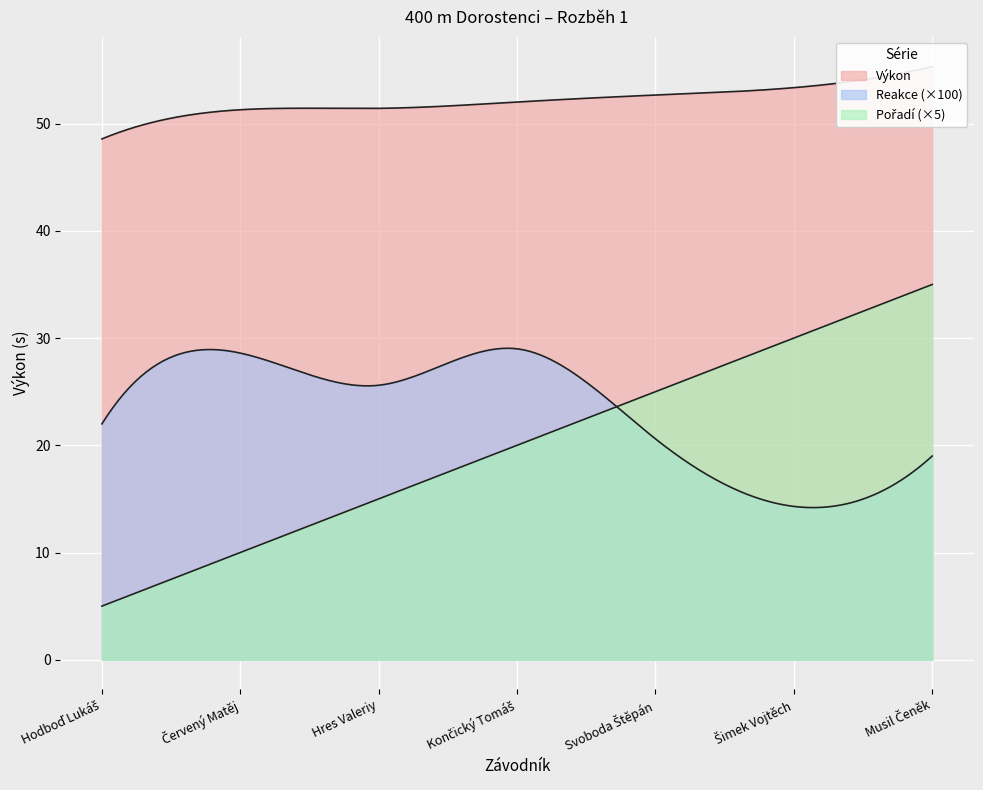

Reading right to left, transcribe all the data shown in this chart.

Pořadí: Musil Čeněk=7.0	Šimek Vojtěch=6.0	Svoboda Štěpán=5.0	Končický Tomáš=4.0	Hres Valeriy=3.0	Červený Matěj=2.0	Hodboď Lukáš=1.0
Výkon: Musil Čeněk=55.3	Šimek Vojtěch=53.4	Svoboda Štěpán=52.7	Končický Tomáš=52.0	Hres Valeriy=51.4	Červený Matěj=51.3	Hodboď Lukáš=48.6
Reakce: Musil Čeněk=0.2	Šimek Vojtěch=0.1	Svoboda Štěpán=0.2	Končický Tomáš=0.3	Hres Valeriy=0.3	Červený Matěj=0.3	Hodboď Lukáš=0.2